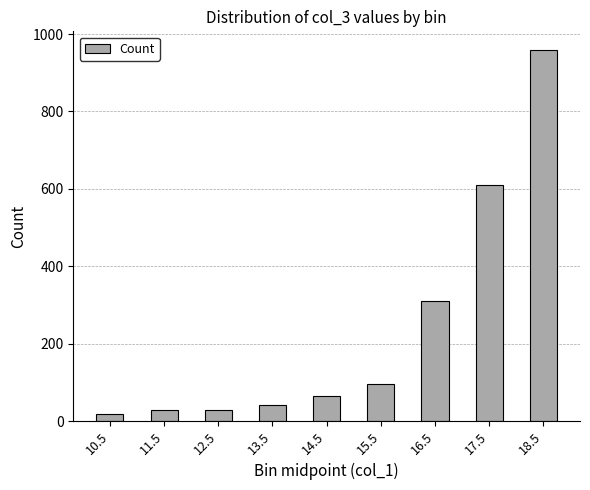

What is the difference between the maximum and minimum values?

940